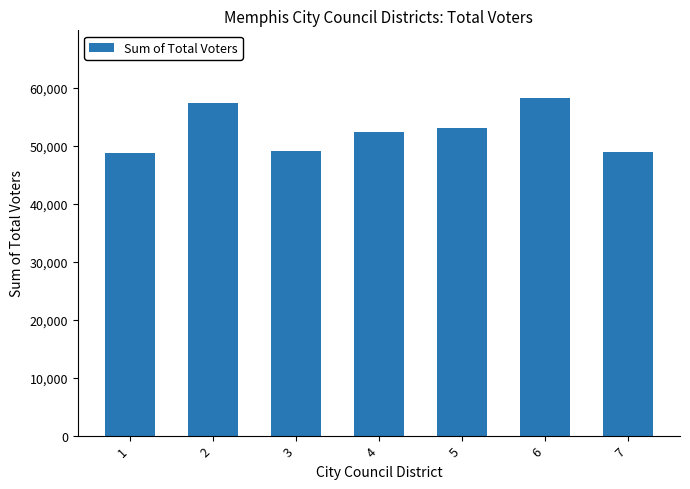

How many data points are less than 52272?

3